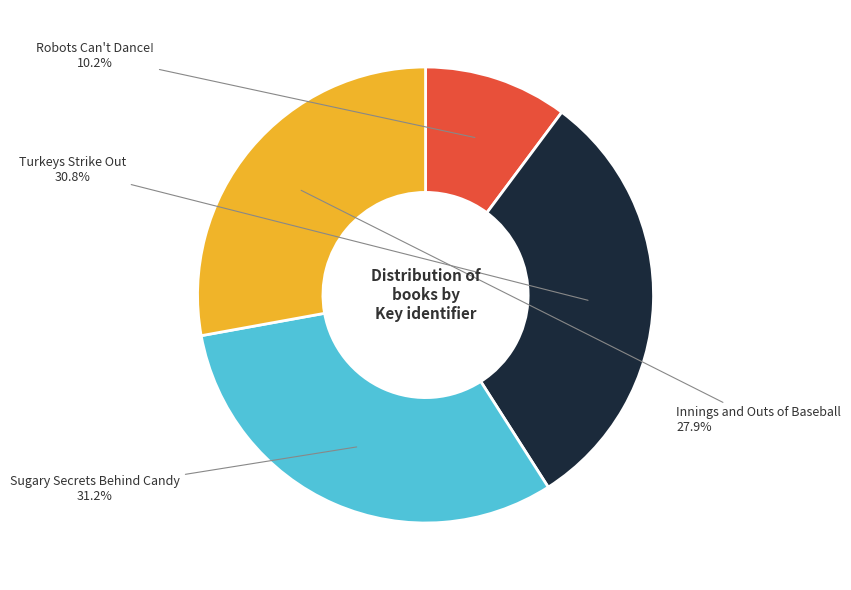

Does Sugary Secrets Behind Candy account for over 50% of the chart?

No